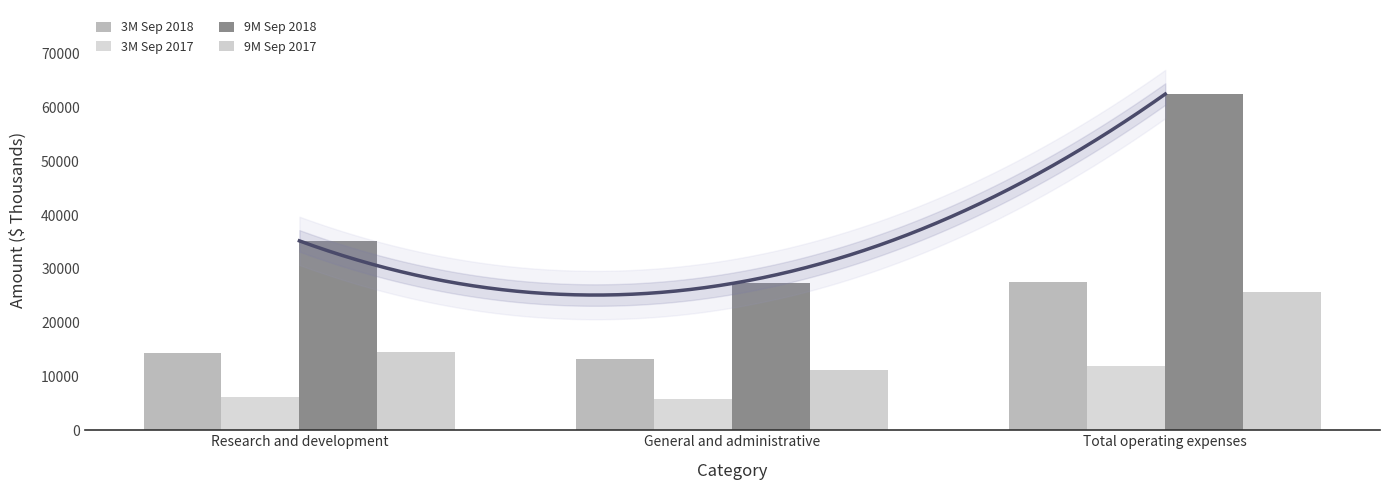

Reading left to right, extract all data points from this chart.

3M Sep 2018: 14363	13191	27554
3M Sep 2017: 6126	5849	11975
9M Sep 2018: 35230	27311	62541
9M Sep 2017: 14628	11163	25791